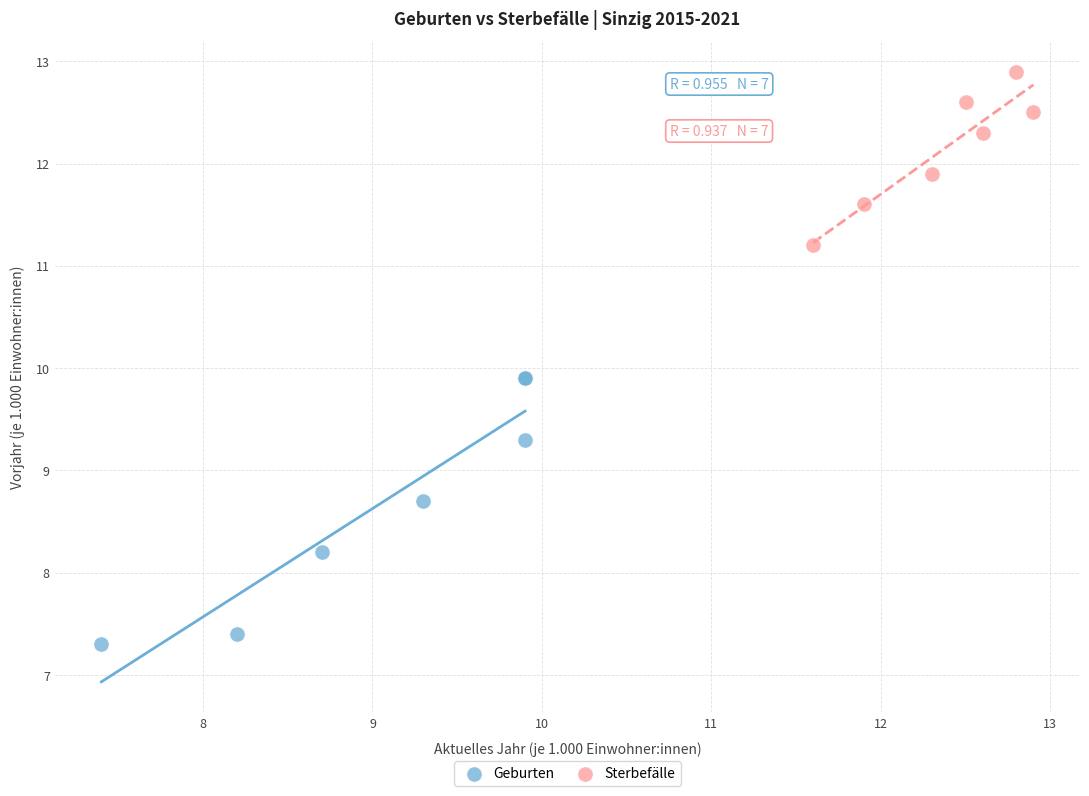

Which series contains the lowest Y value?

Geburten